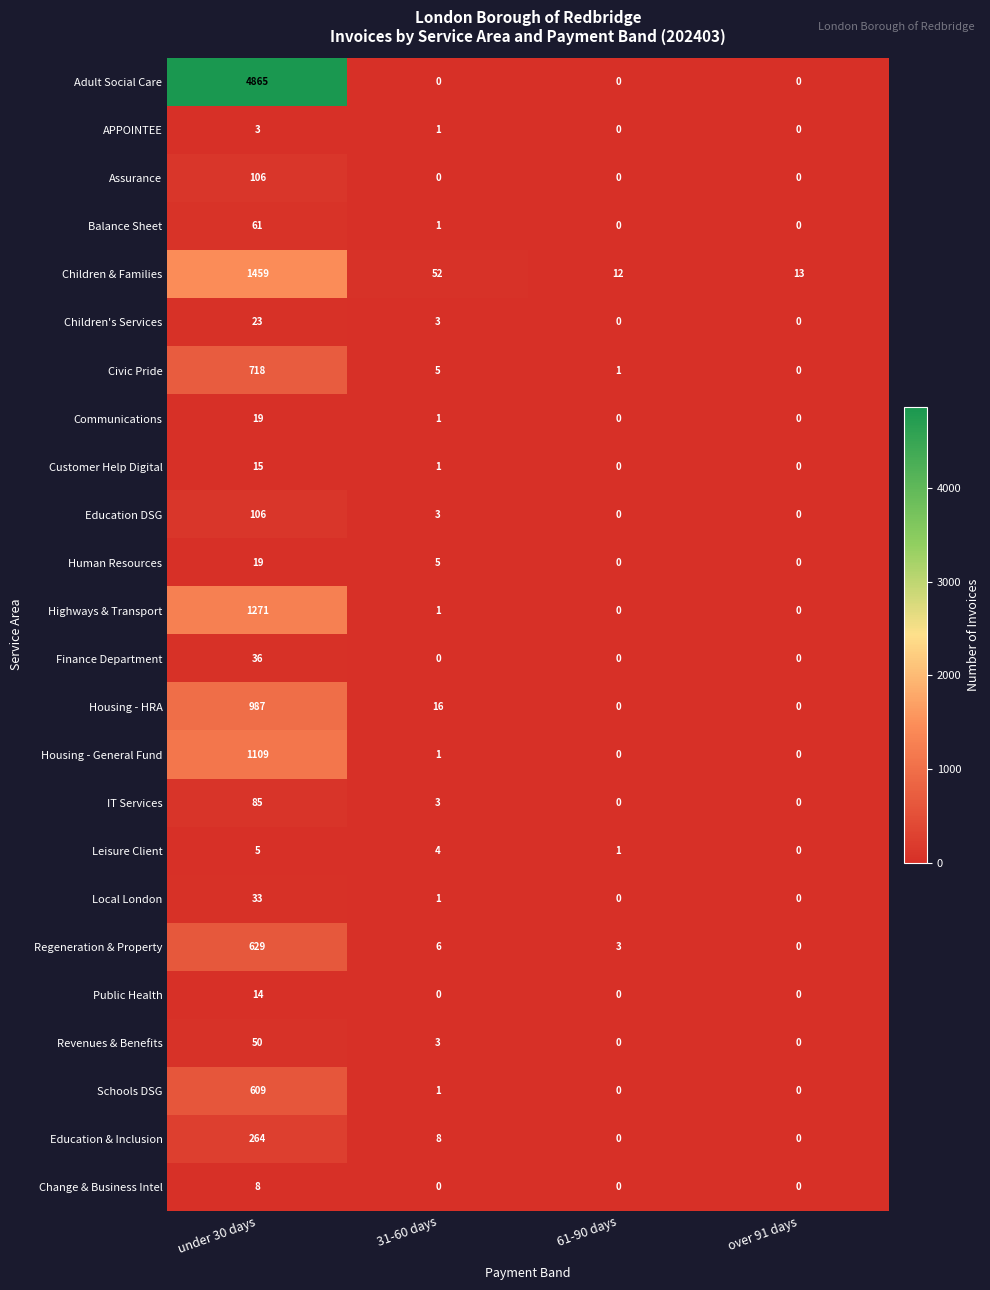

What is the sum of the Children's Services values at under 30 days and 31-60 days?

26